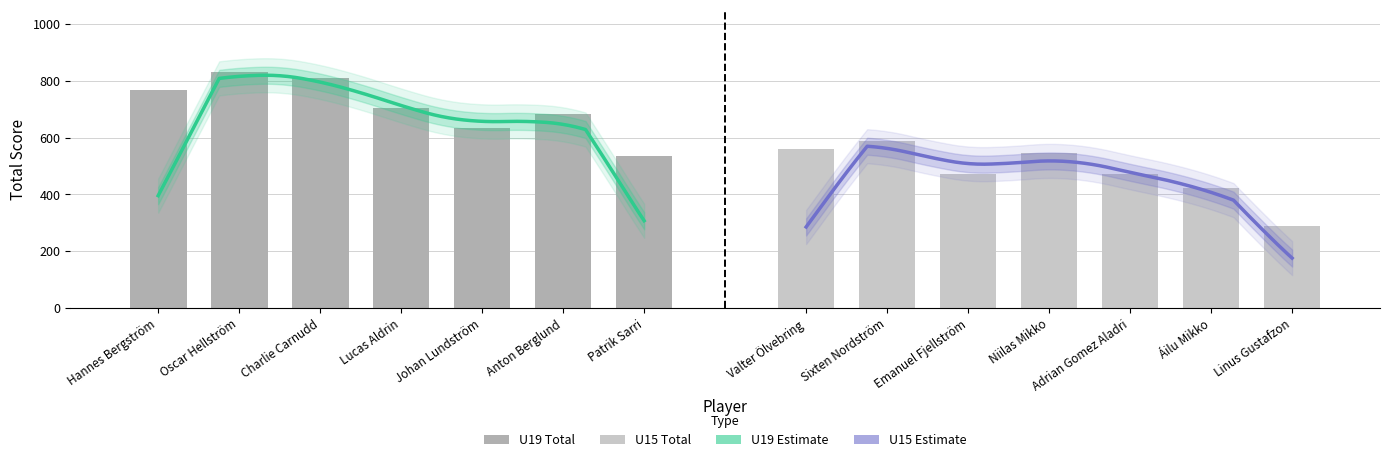

What is the difference between the highest and lowest values at Lucas Aldrin?

160